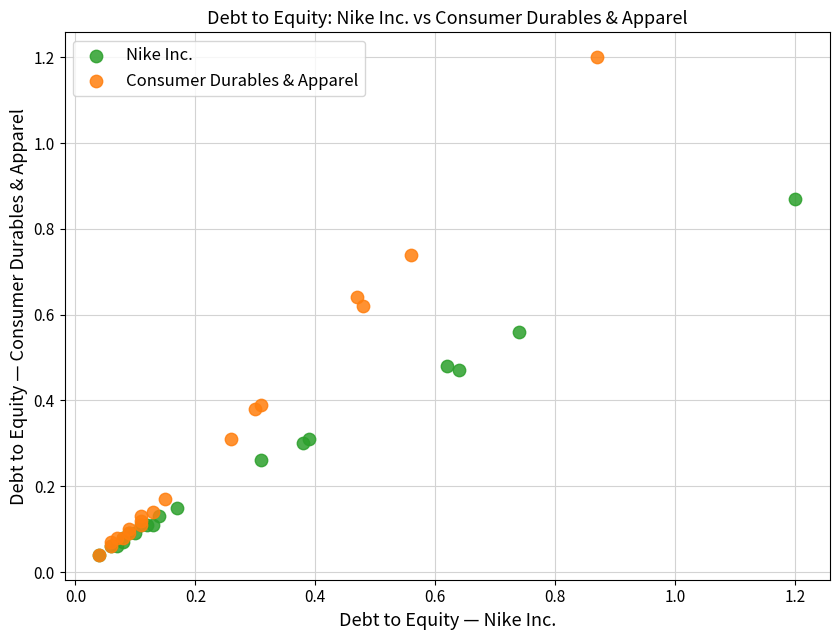

Which series has the largest Y range (max minus min)?

Consumer Durables & Apparel